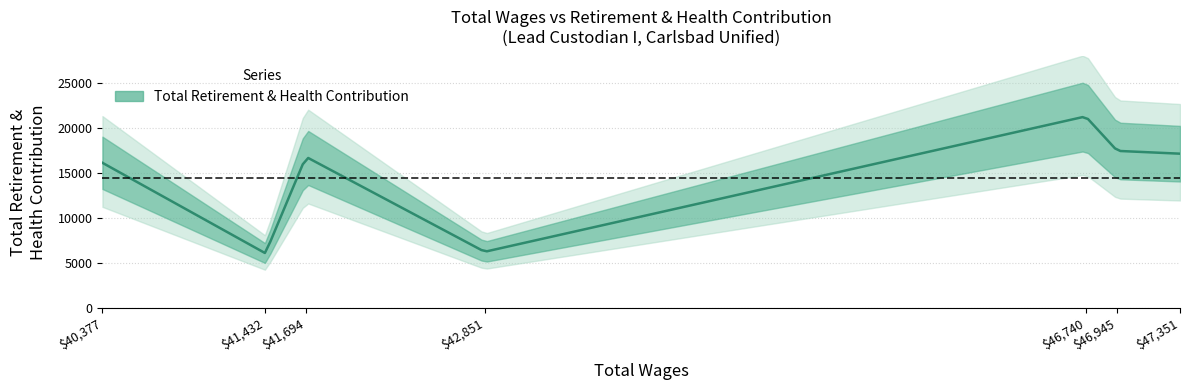

List the labels in order of value, largest first.

46740, 46945, 47351, 41694, 40377, 42851, 41432